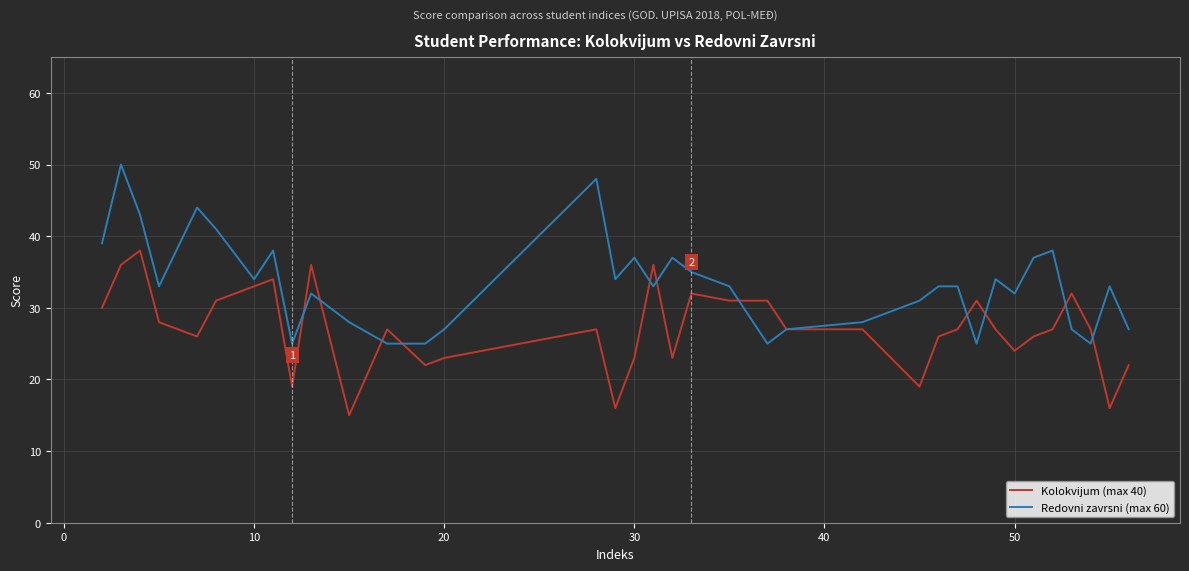

Which series has the largest range (max minus min)?

Redovni zavrsni (max 60)